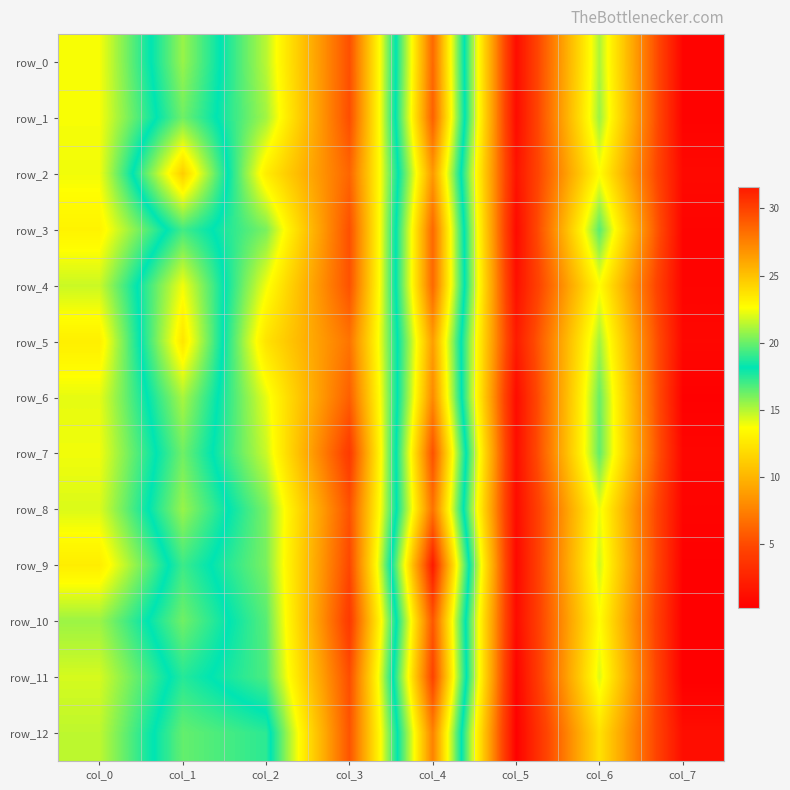

At which label does row_4 first exceed 13?

col_0